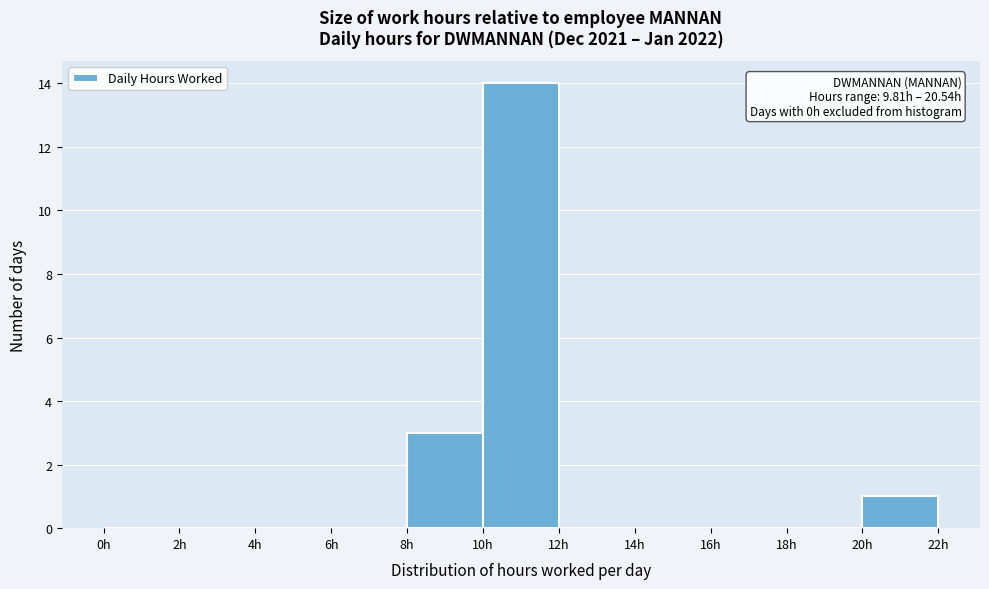

Which range on the x-axis has the tallest bar?

10 to 12